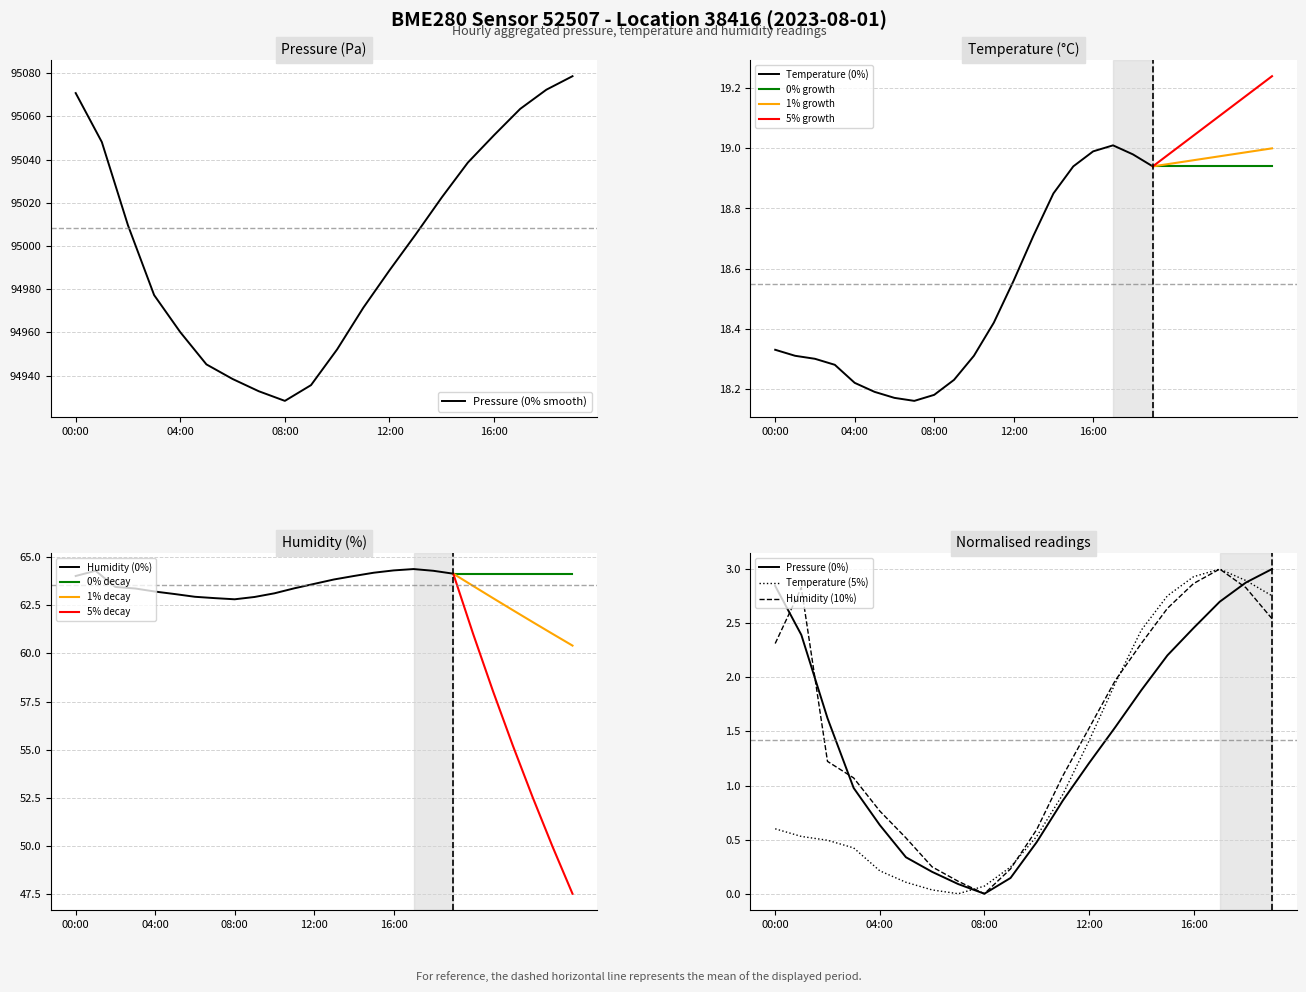

How many data points in pressure are less than 95005?

10